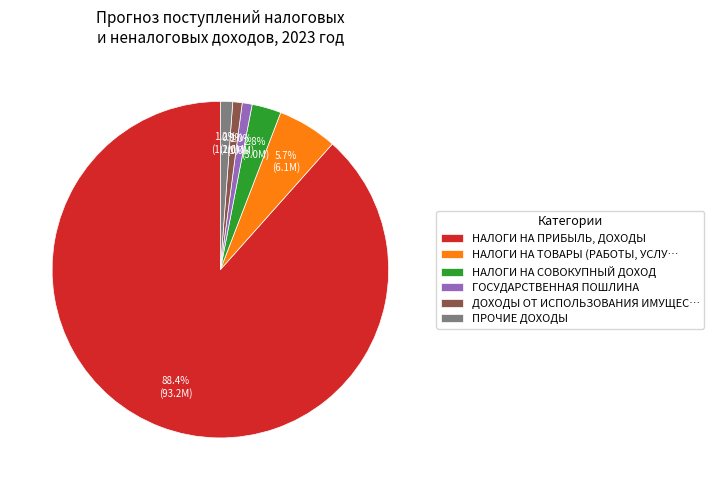

Does any single category account for the majority?

Yes